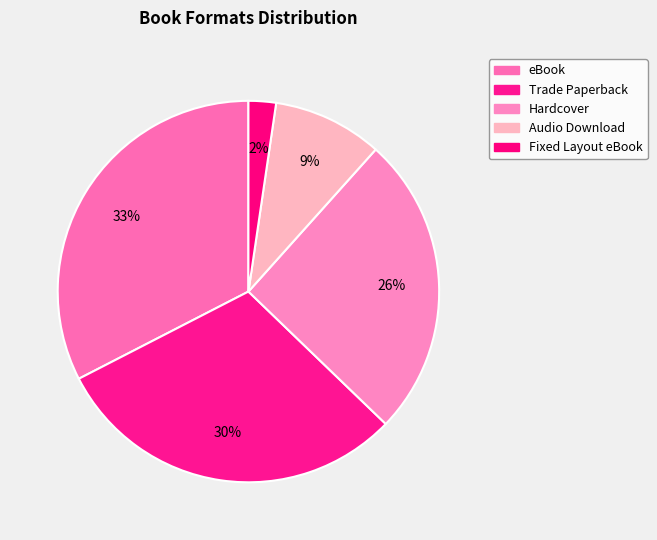

What percentage is the Hardcover slice, to the nearest percent?

26%